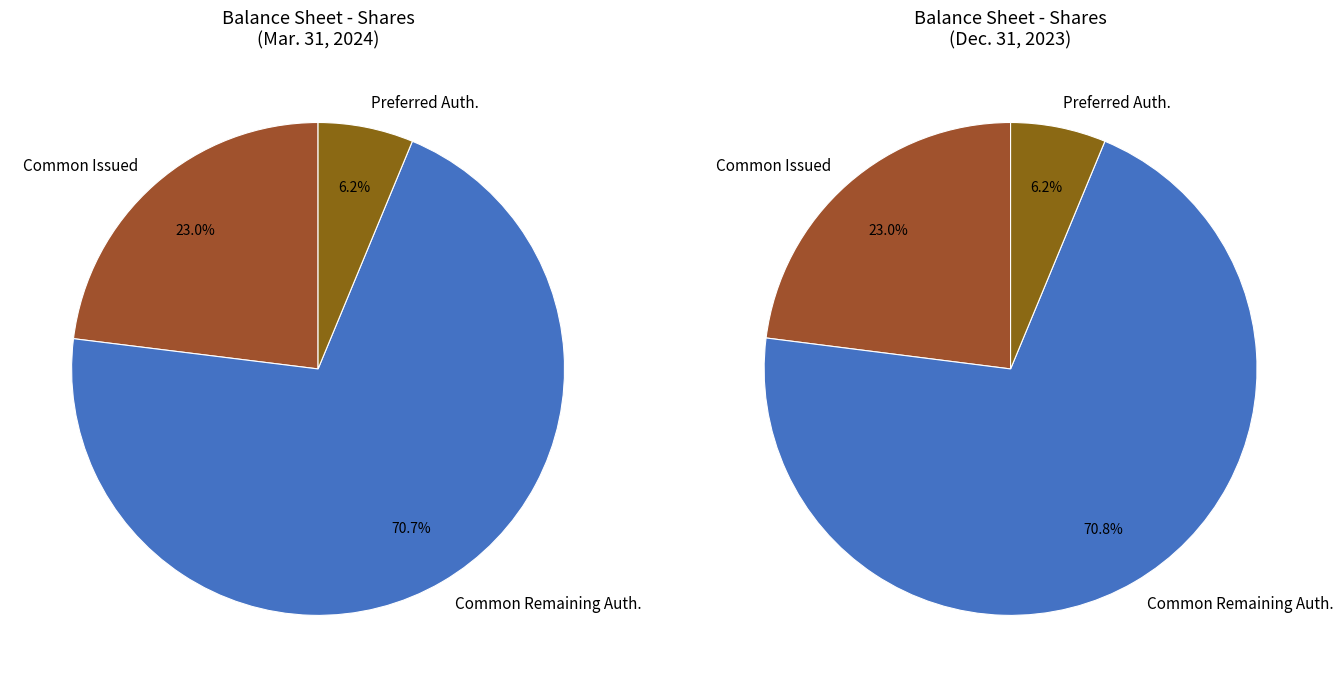

To the nearest percent, what is the average slice percentage?

33%